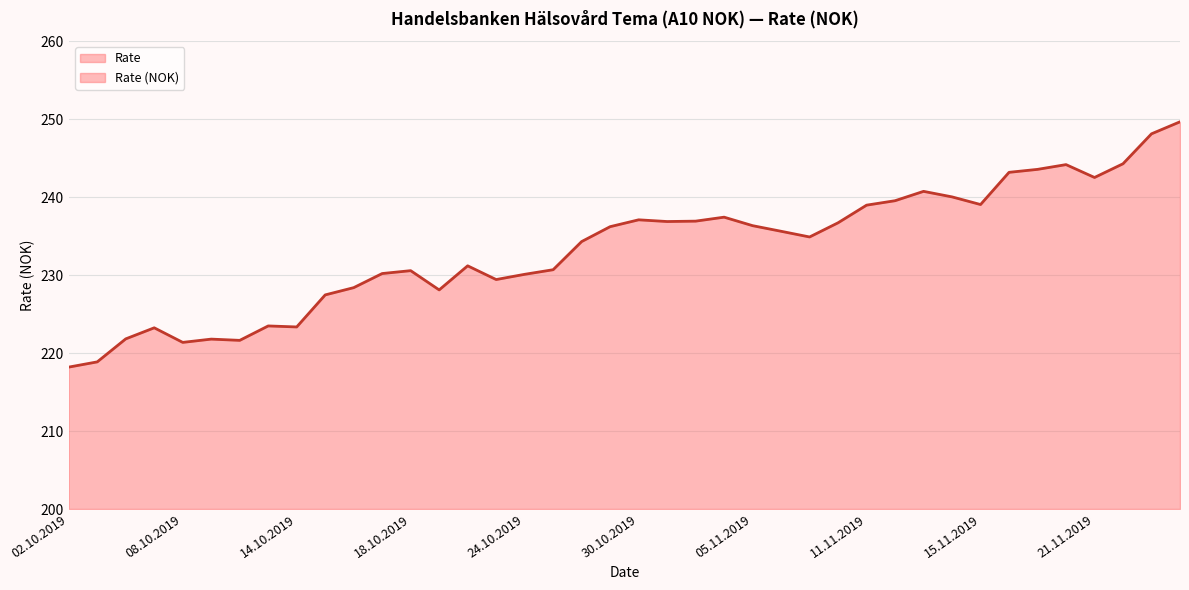

At which category does the chart reach its minimum across all series?

02.10.2019